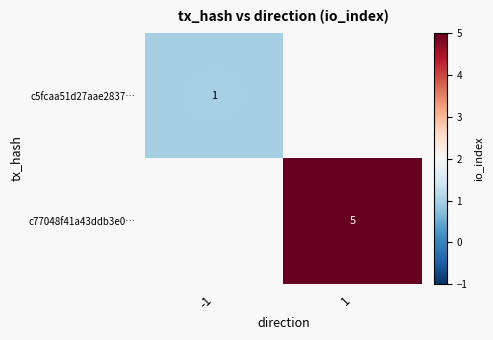

Between -1 and 1, which is larger?

1